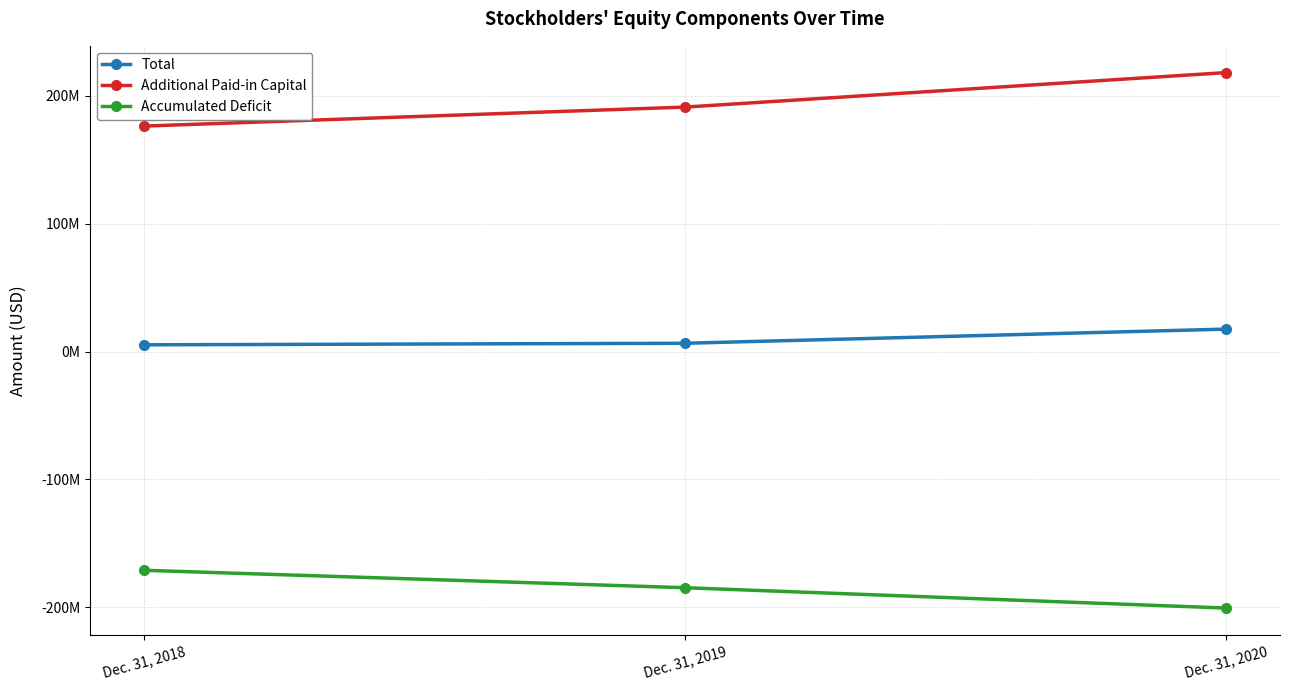

What are all the series names shown in the legend?

Total, Additional Paid-in Capital, Accumulated Deficit